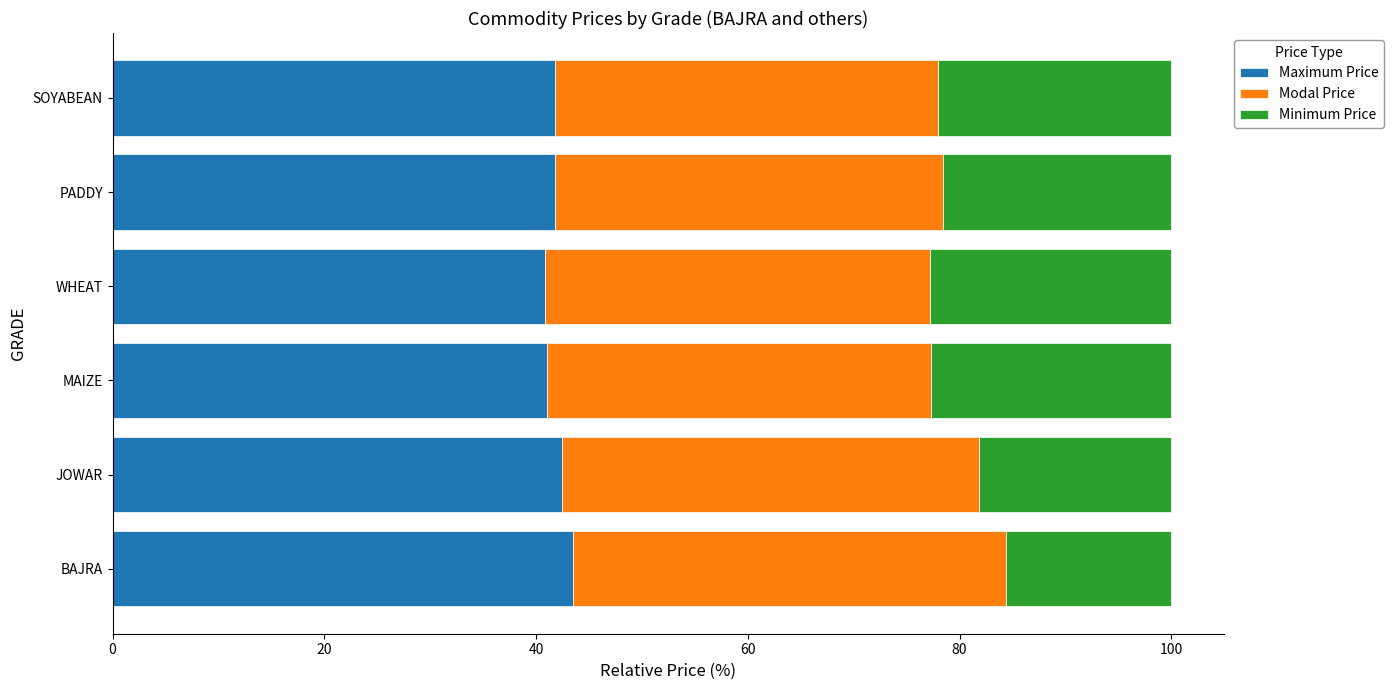

True or false: Maximum Price has a value of 30.3 at BAJRA.

False